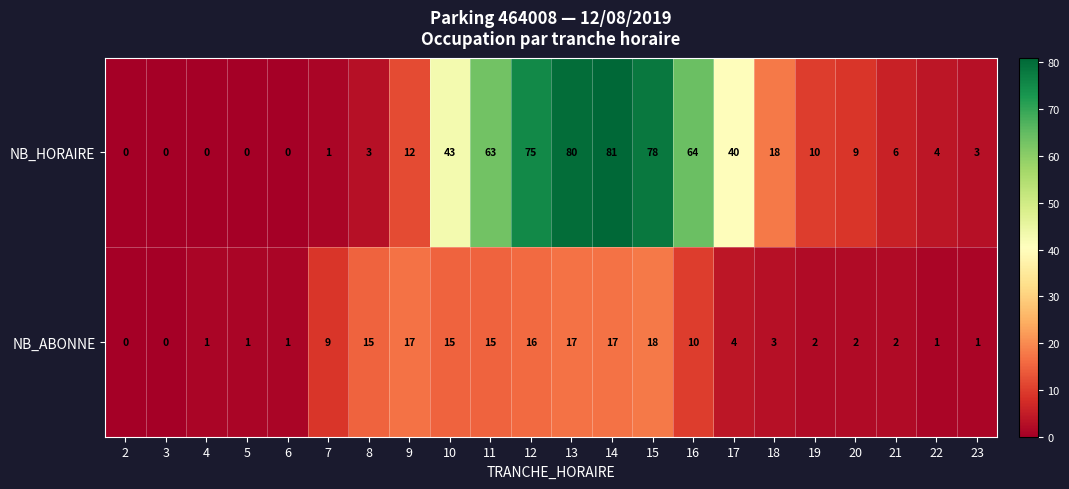

What is the difference between the highest and lowest values at 8?

12